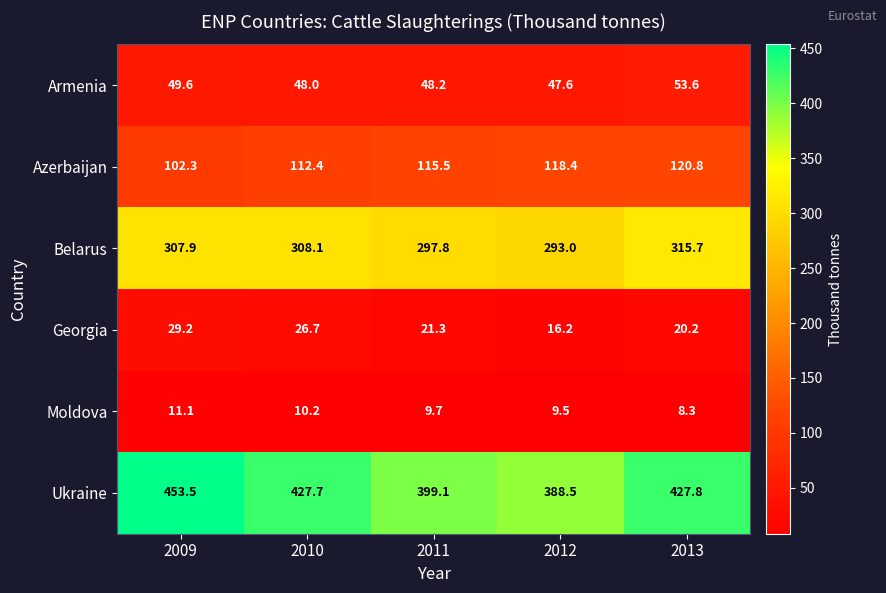

Which series has the widest spread of values?

Ukraine